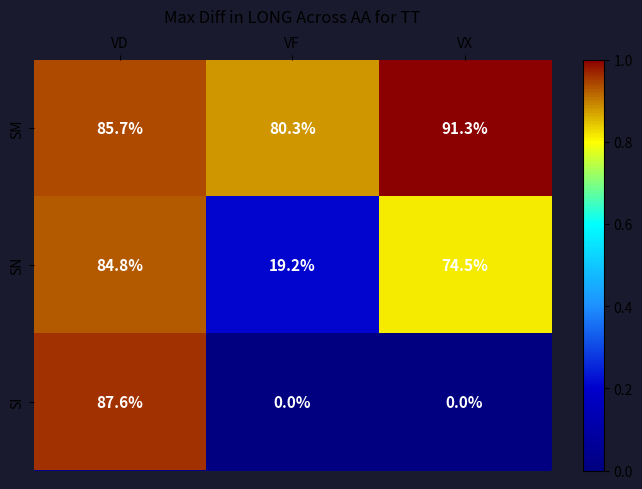

List the labels in order of SN value, smallest first.

VF, VX, VD